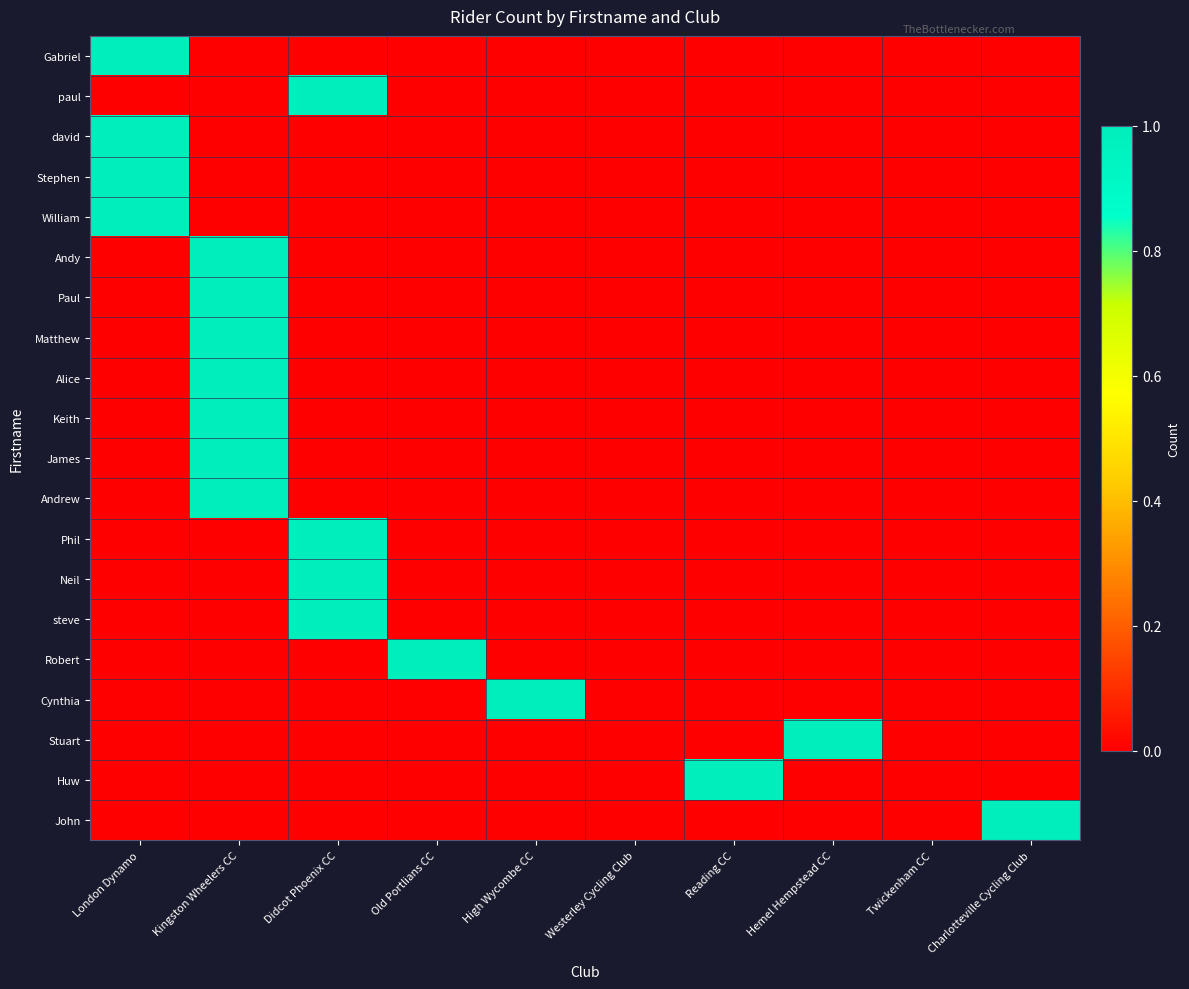

At how many categories does at least one series exceed 0?

8